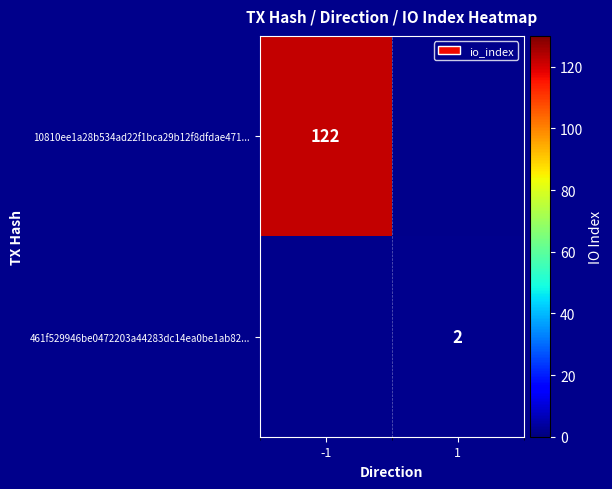

At how many categories does at least one series exceed 92?

1